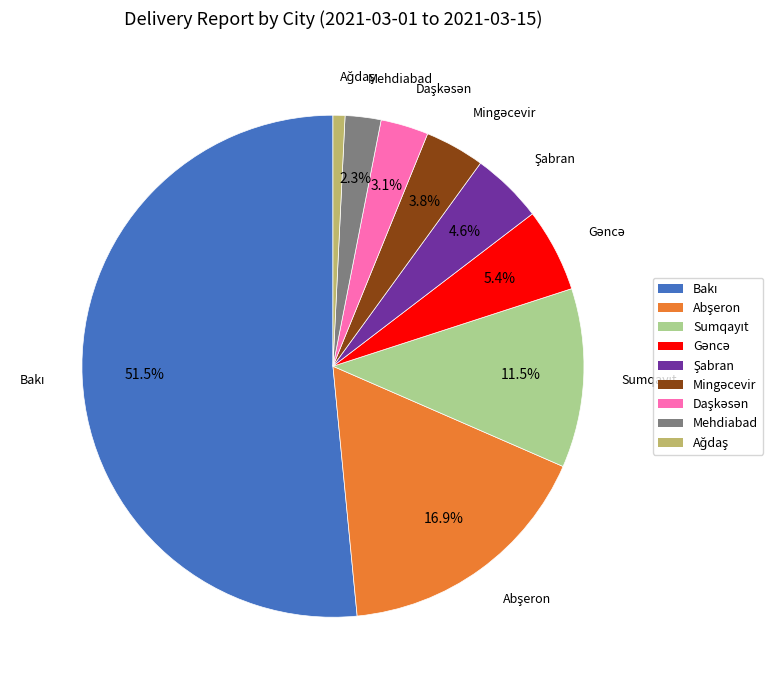

Is there a majority slice in this chart?

Yes